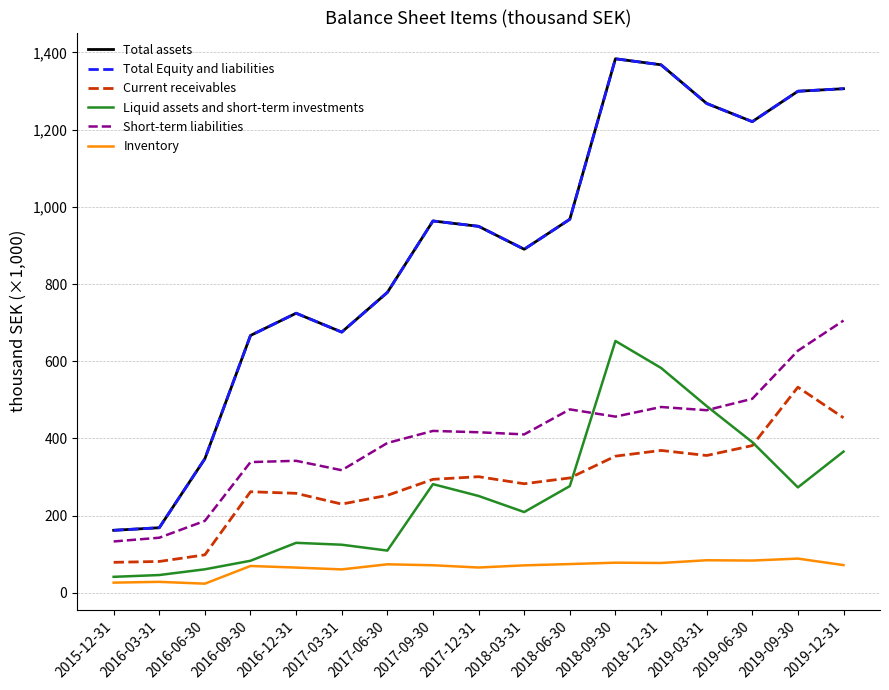

Does the chart display data point markers on the line(s)?

No